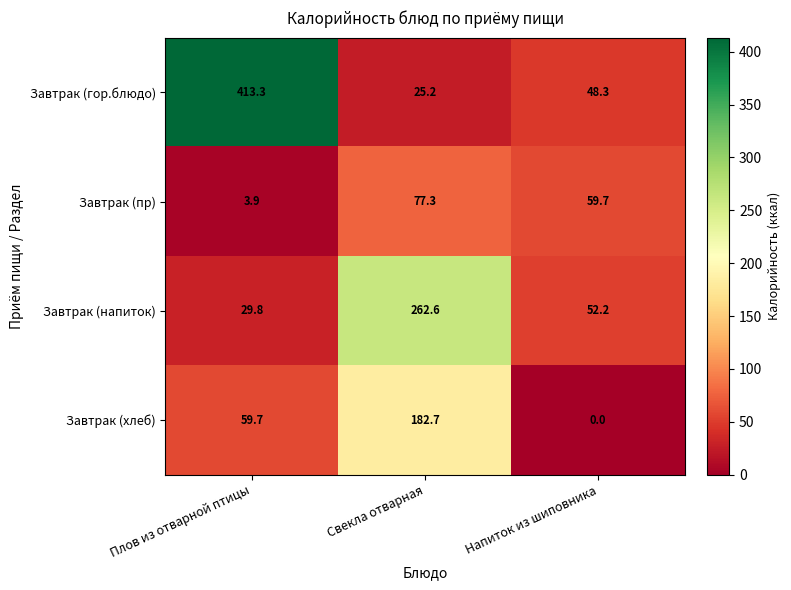

How many categories are shown in the chart?

3